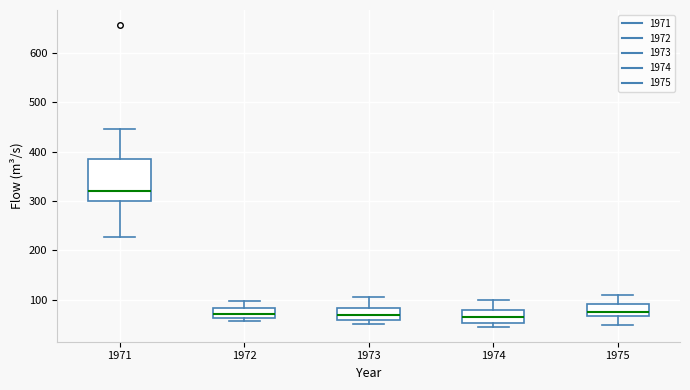

Which box is the tallest, from its lower edge to its upper edge?

1971